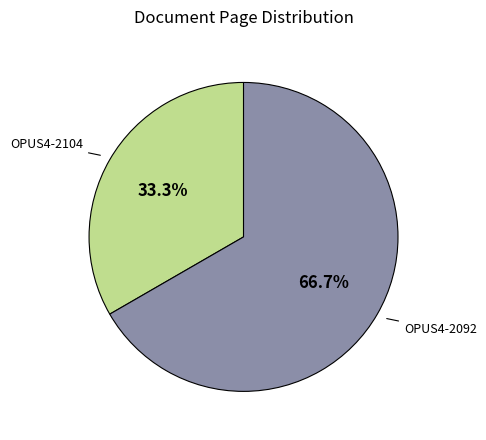

Is there a majority slice in this chart?

Yes